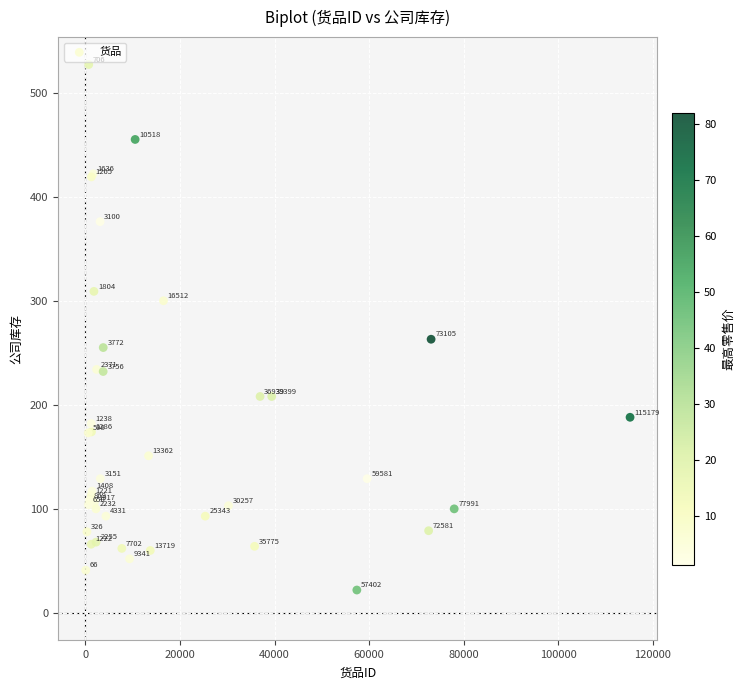

What Y value in the scatter plot is closest to 274?

263